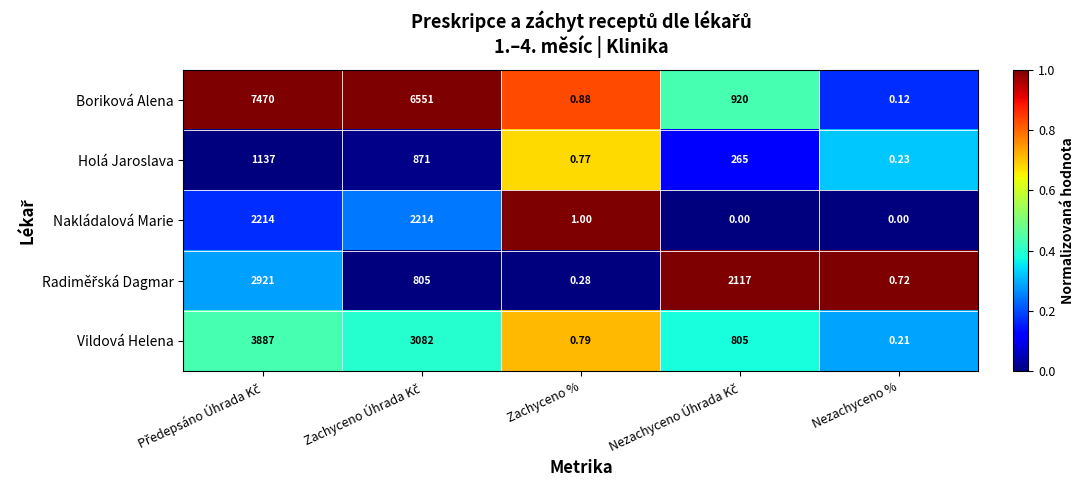

At which label is Nakládalová Marie closest to 1107?

Zachyceno %